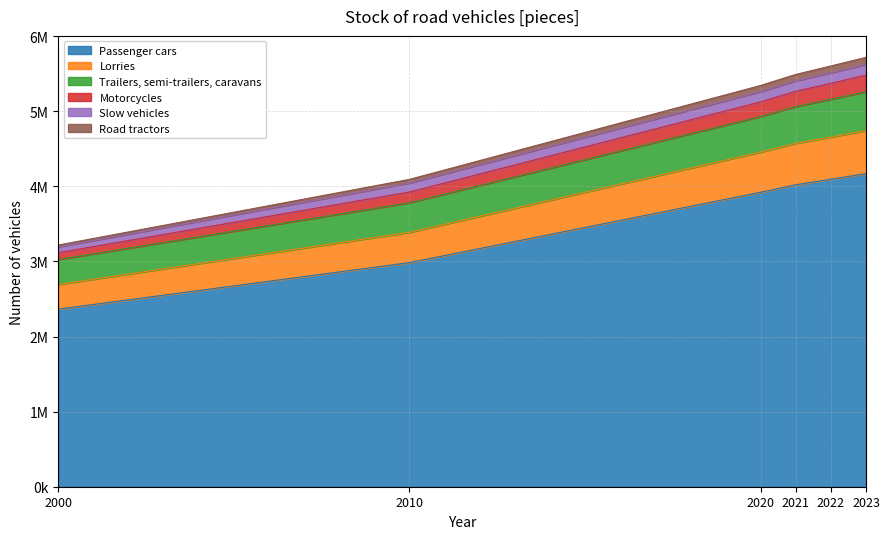

Is it true that Motorcycles equals 5668820 at 2000?

False